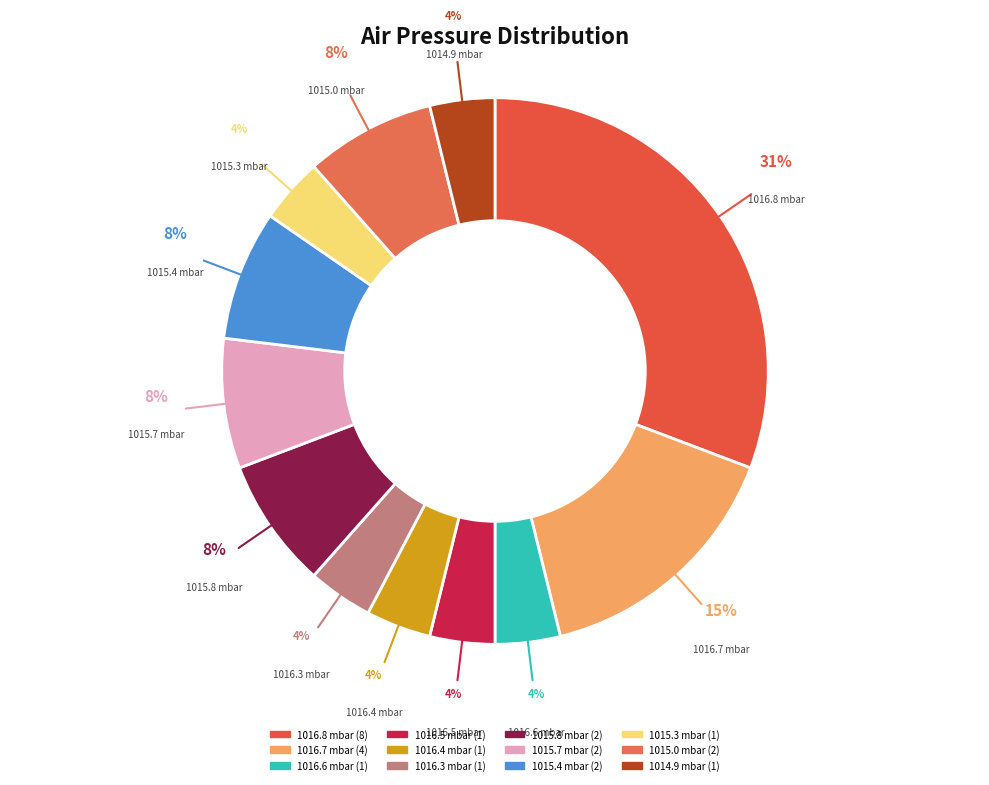

To the nearest percent, what is the combined percentage of 1016.3 and 1016.5?

8%